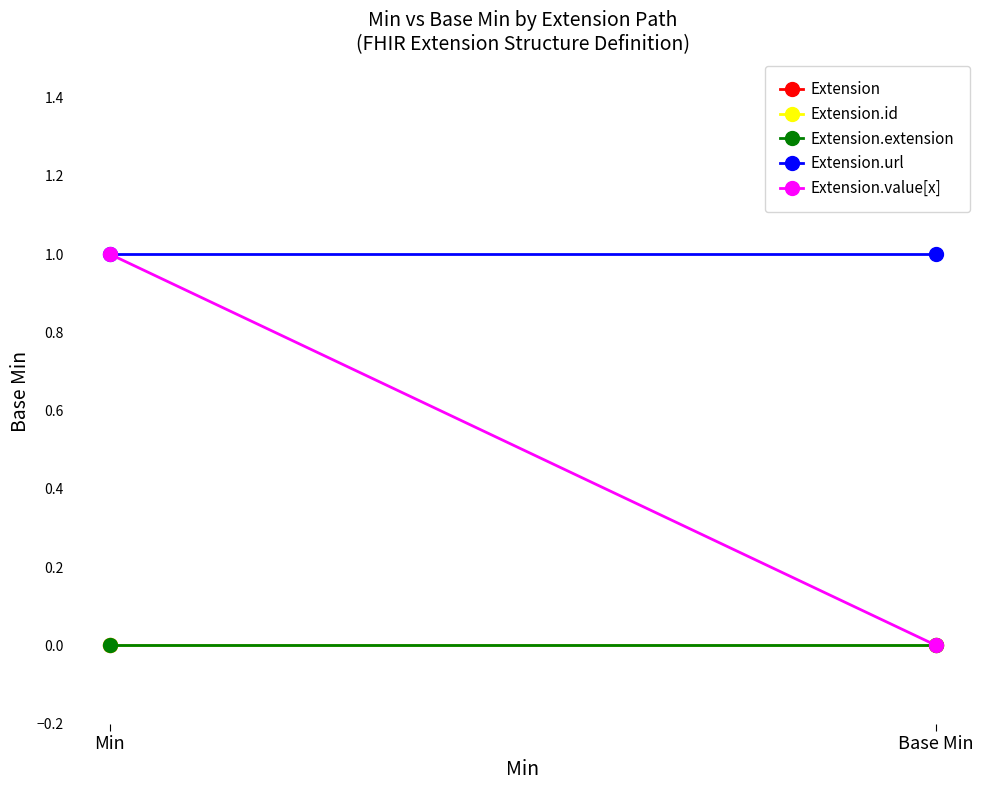

Which series has the largest total across all categories?

Extension.url